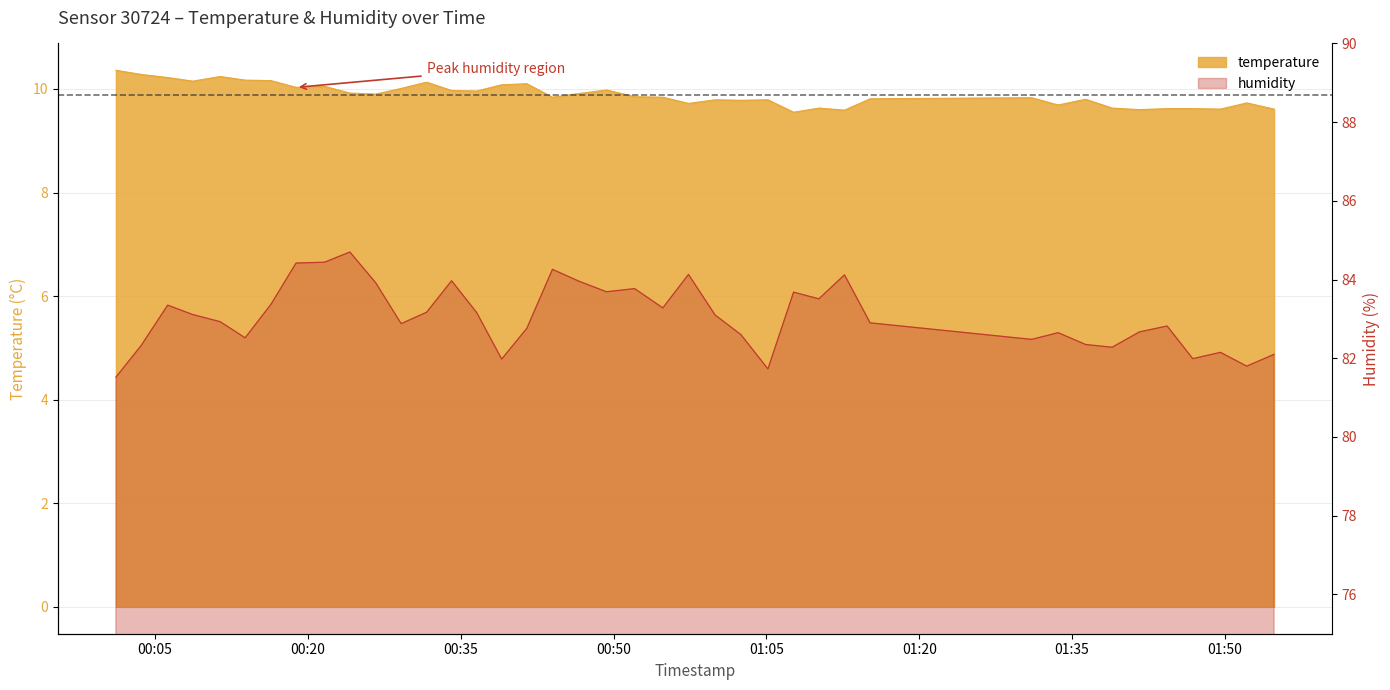

True or false: humidity and temperature cross at least once.

False